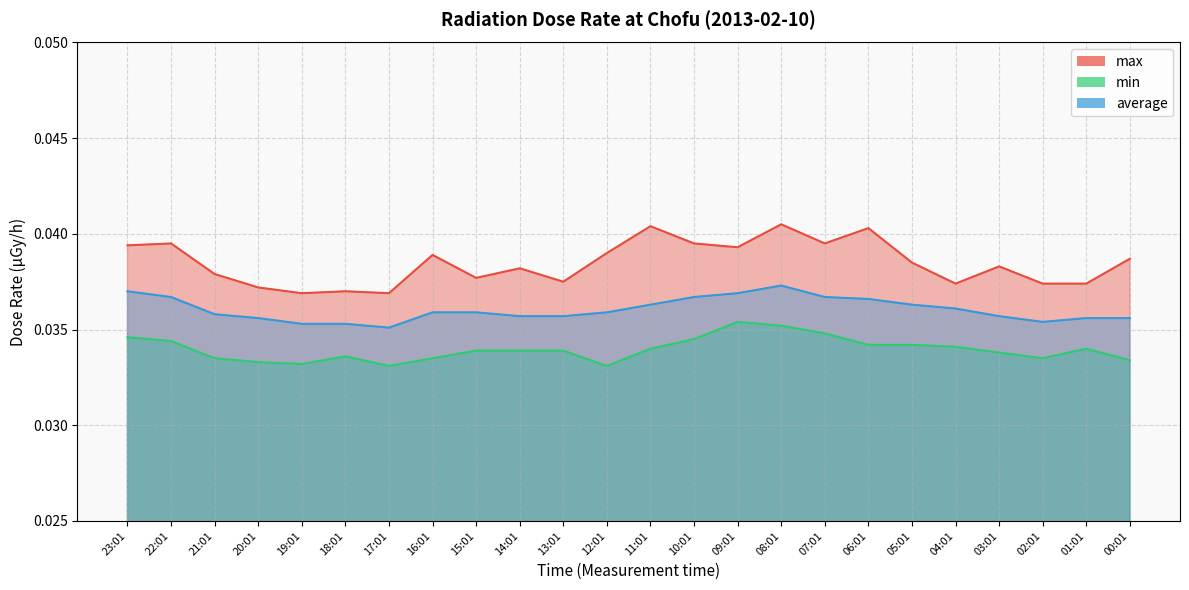

Does the chart have visible grid lines?

Yes